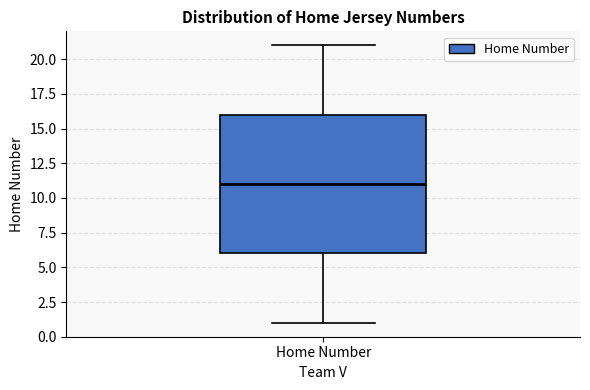

Transcribe this box plot: give where the median line is, the range the box spans, and where the two whiskers end, as read against the y-axis. The values are not printed on the chart, so give them approximately, as read against the axis.

median 11, box 6 to 16, whiskers 1 to 21